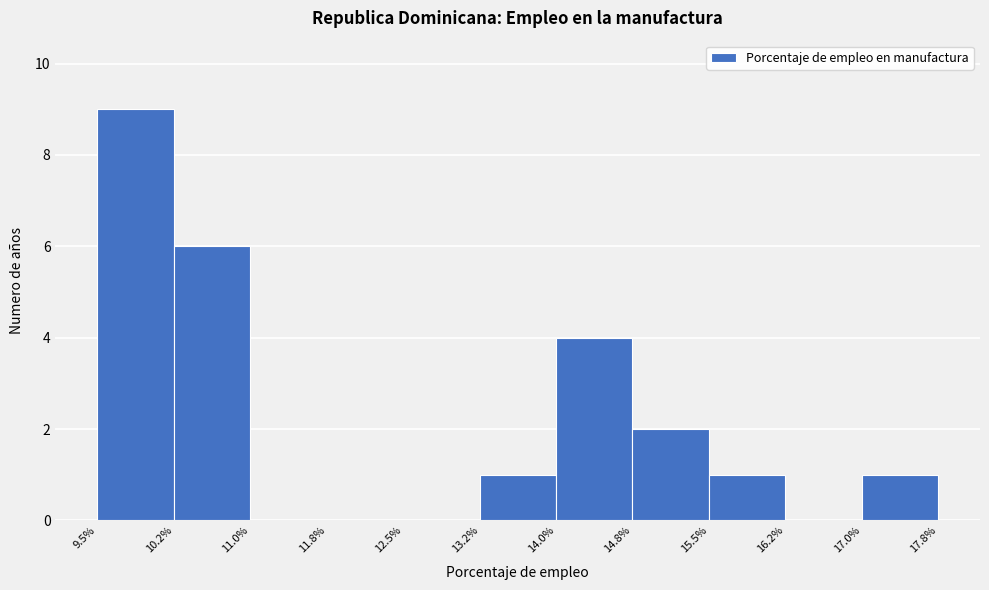

Which range on the x-axis has the tallest bar?

9.5% to 10.2%